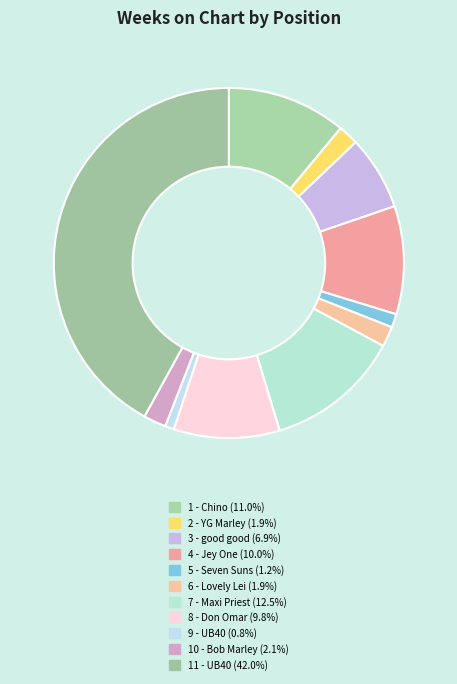

To the nearest percent, what percentage of the pie is 6 - Lovely Lei?

2%